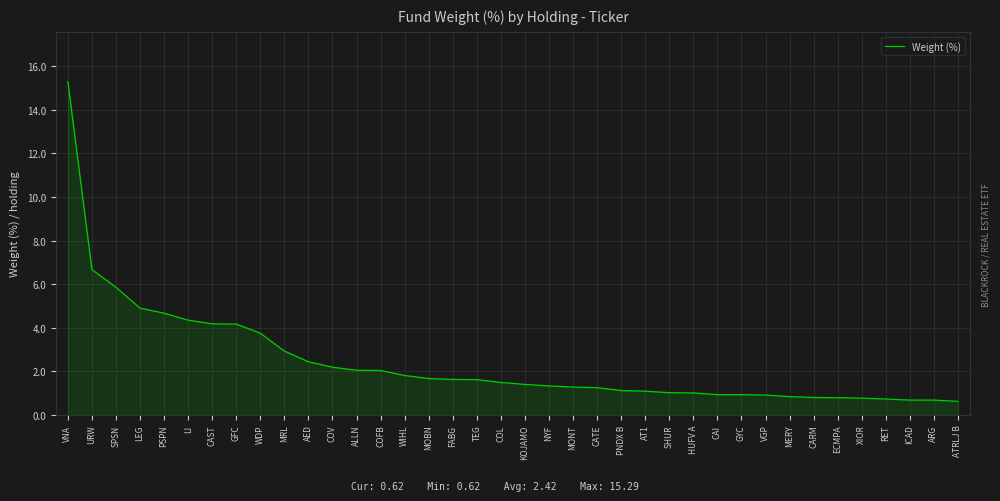

What position from the left is URW?

2